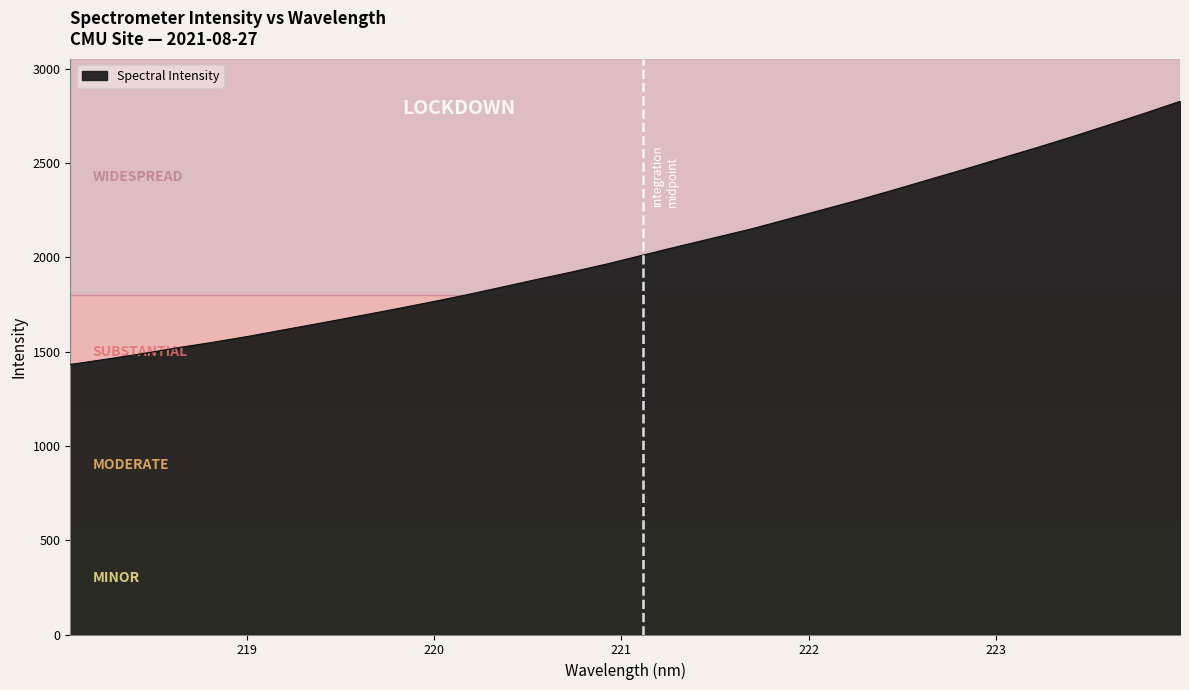

Reading left to right, transcribe all the data shown in this chart.

1431.5	1459.3	1488.3	1520.1	1549.7	1581.6	1616.6	1651.1	1686.6	1722.5	1759.7	1798.2	1839.6	1881.2	1921.8	1965.0	2011.8	2058.2	2103.7	2149.2	2200.0	2251.6	2302.6	2356.8	2412.5	2467.6	2524.5	2581.1	2639.8	2700.6	2762.3	2826.2